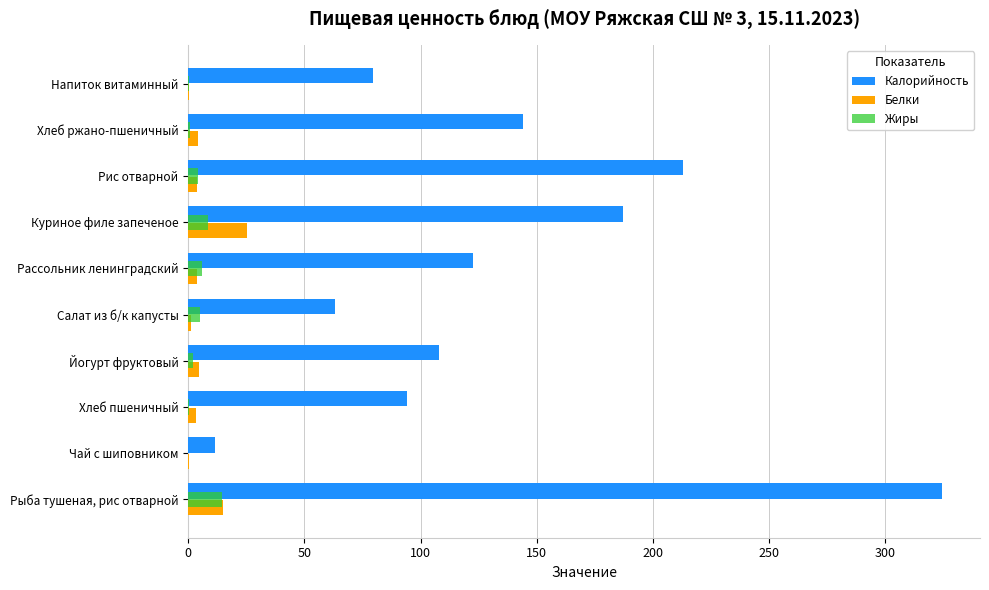

Which series has the widest spread of values?

Калорийность